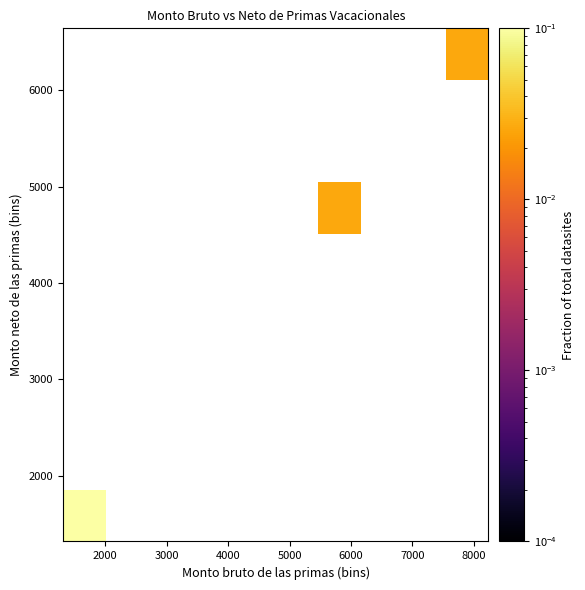

Count the number of data series in this chart.

10